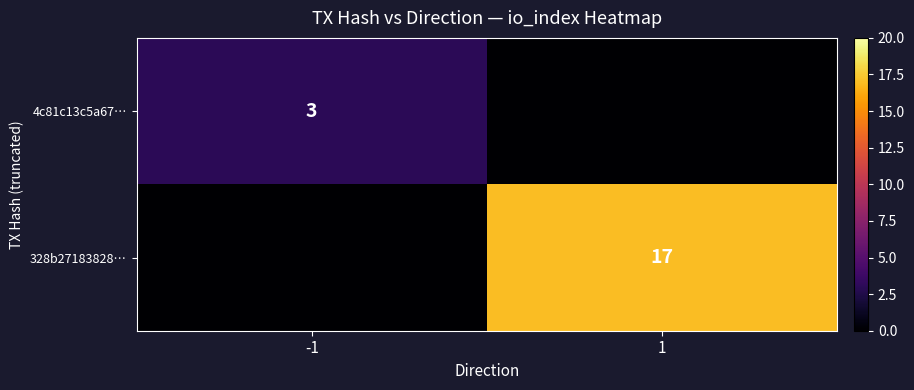

The value of 4c81c13c5a67… at -1 is 1. True or false?

False